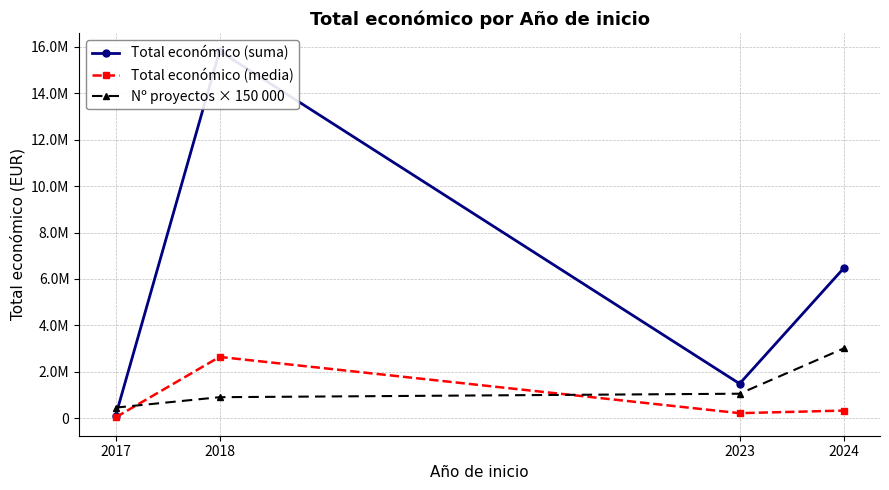

Between 2017 and 2024, which is larger?

2024